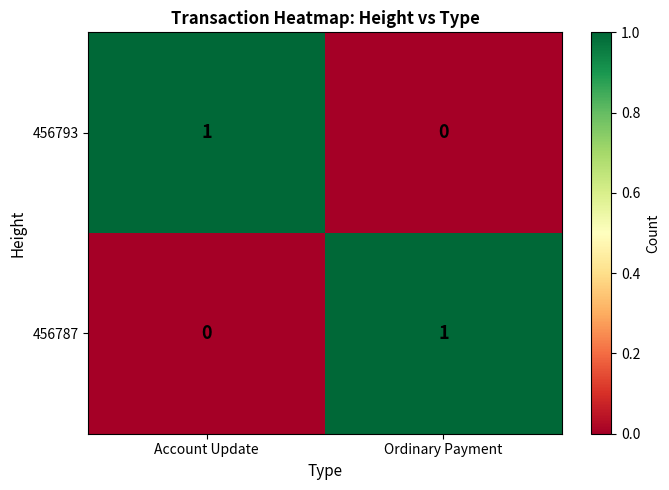

Reading right to left, list all the values displayed in this chart.

456793: Ordinary Payment=0	Account Update=1
456787: Ordinary Payment=1	Account Update=0